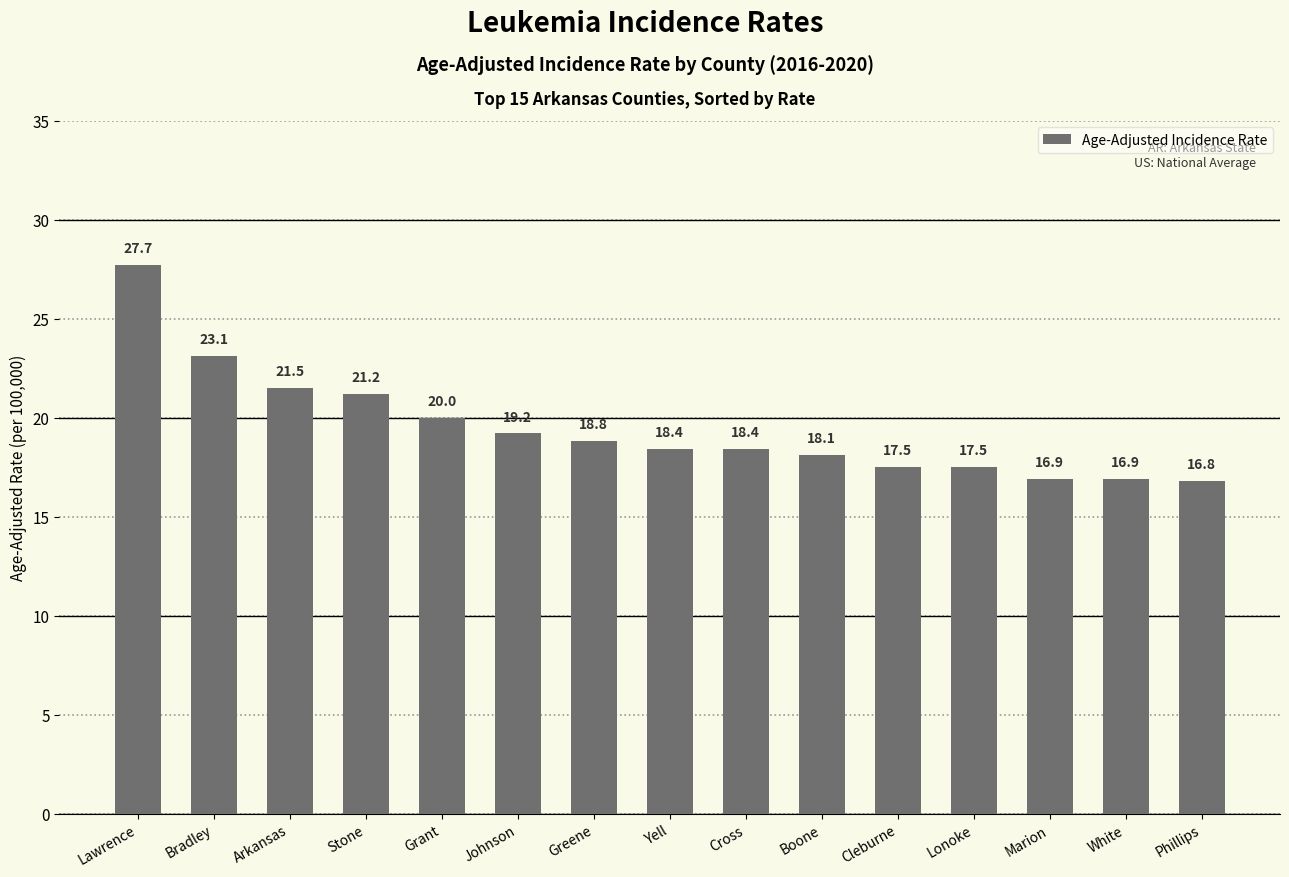

What is the change in value from Arkansas to Cleburne?

-4.0